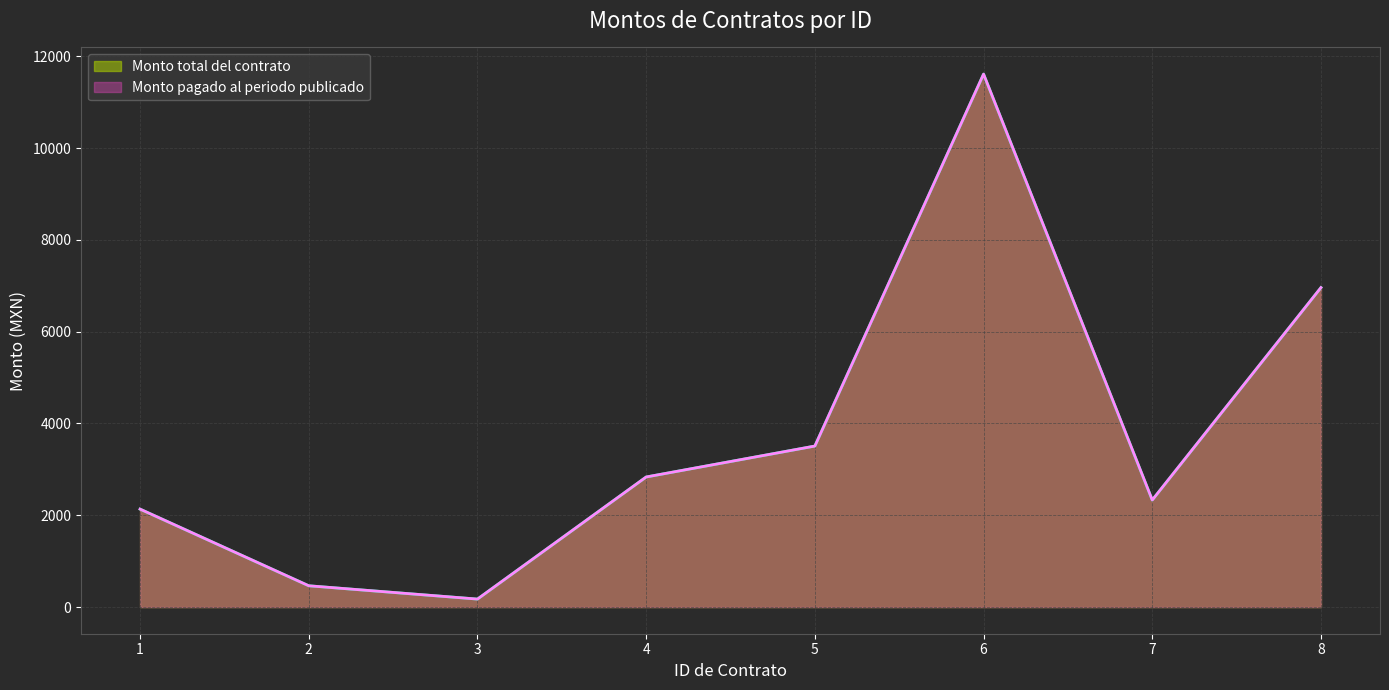

What is the minimum value shown in the chart?

174.0